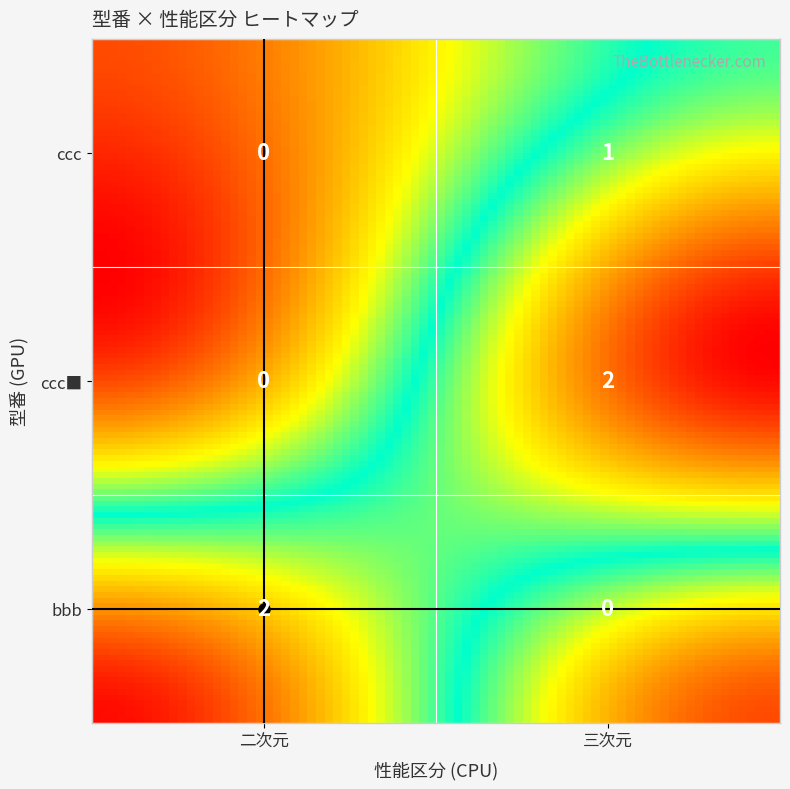

At how many categories does at least one series exceed 1?

2